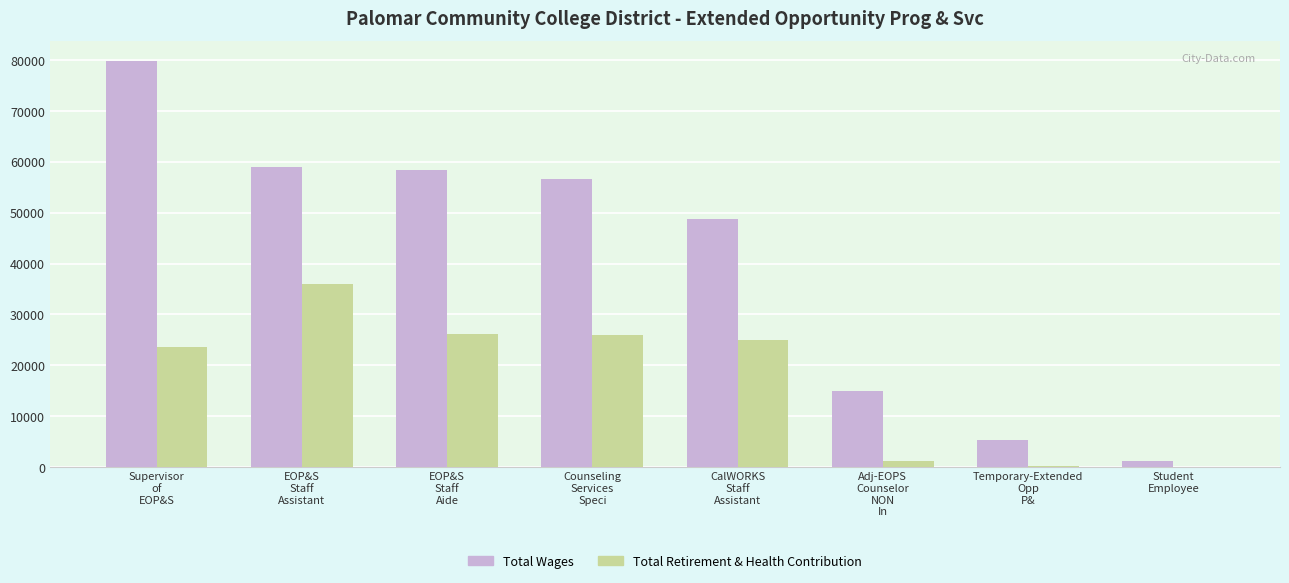

The Total Wages series shows 56720 at Counseling
Services
Speci. True or false?

True